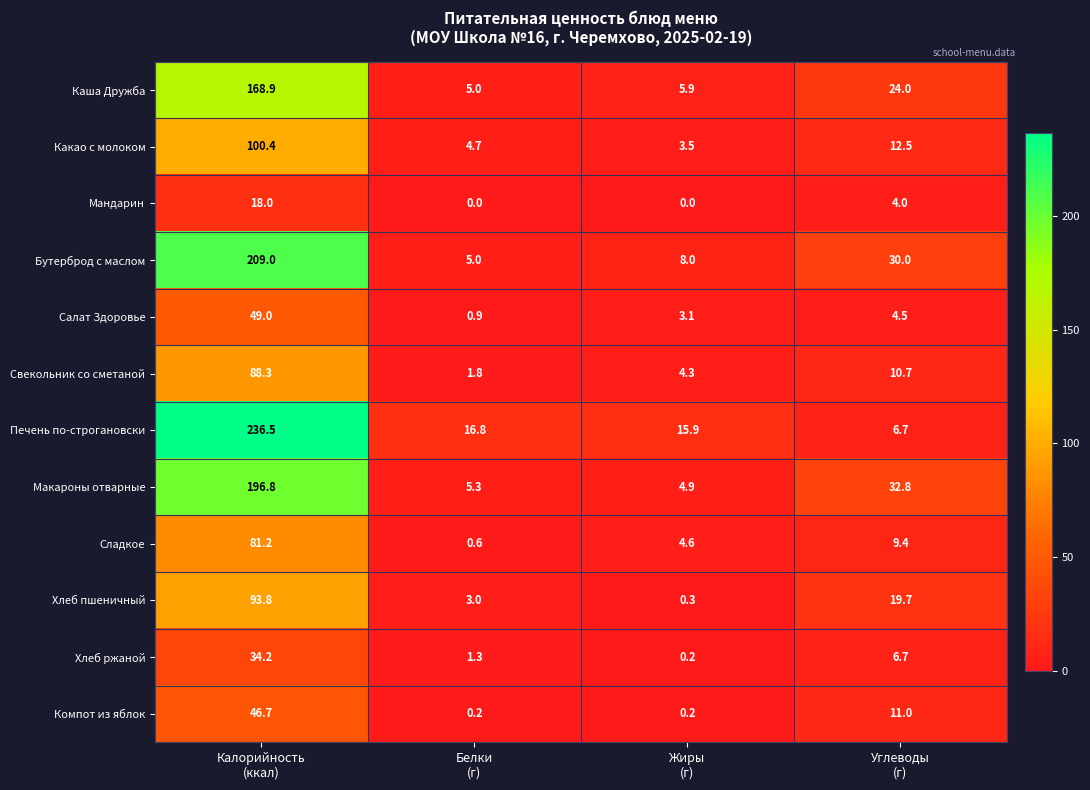

What is the difference between the second highest and minimum values in the Мандарин series?

4.0